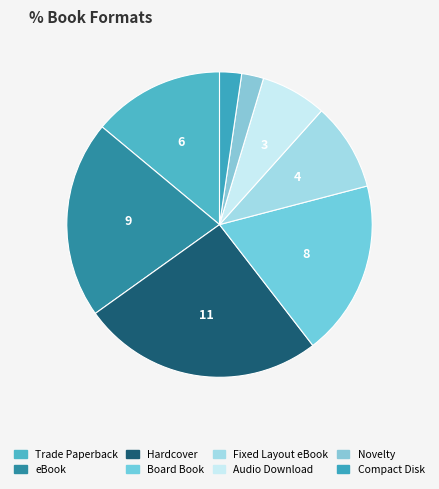

How much of the chart is everything except Fixed Layout eBook?

90.7%